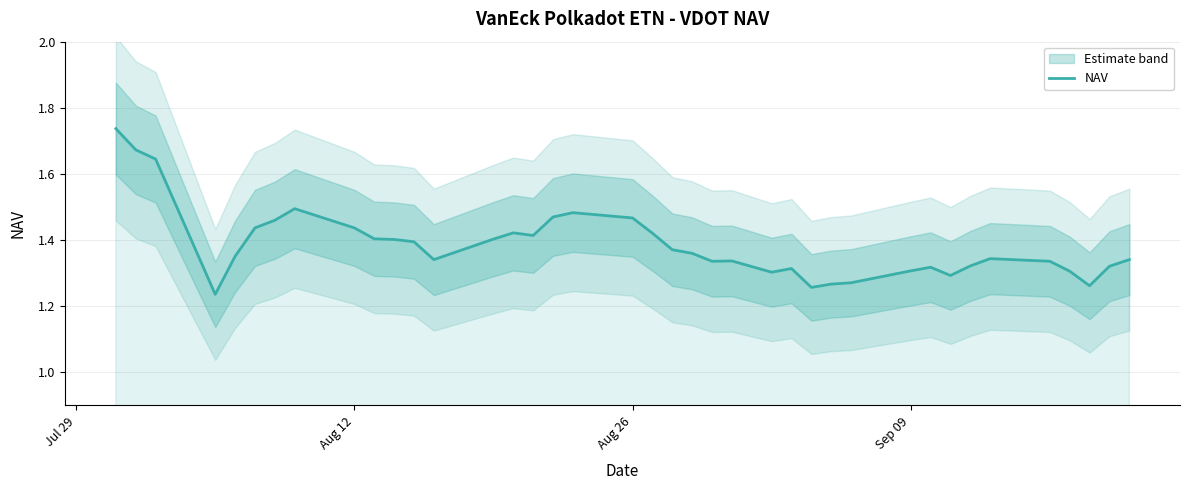

Is it true that the value at Aug 12 is 1.4?

True